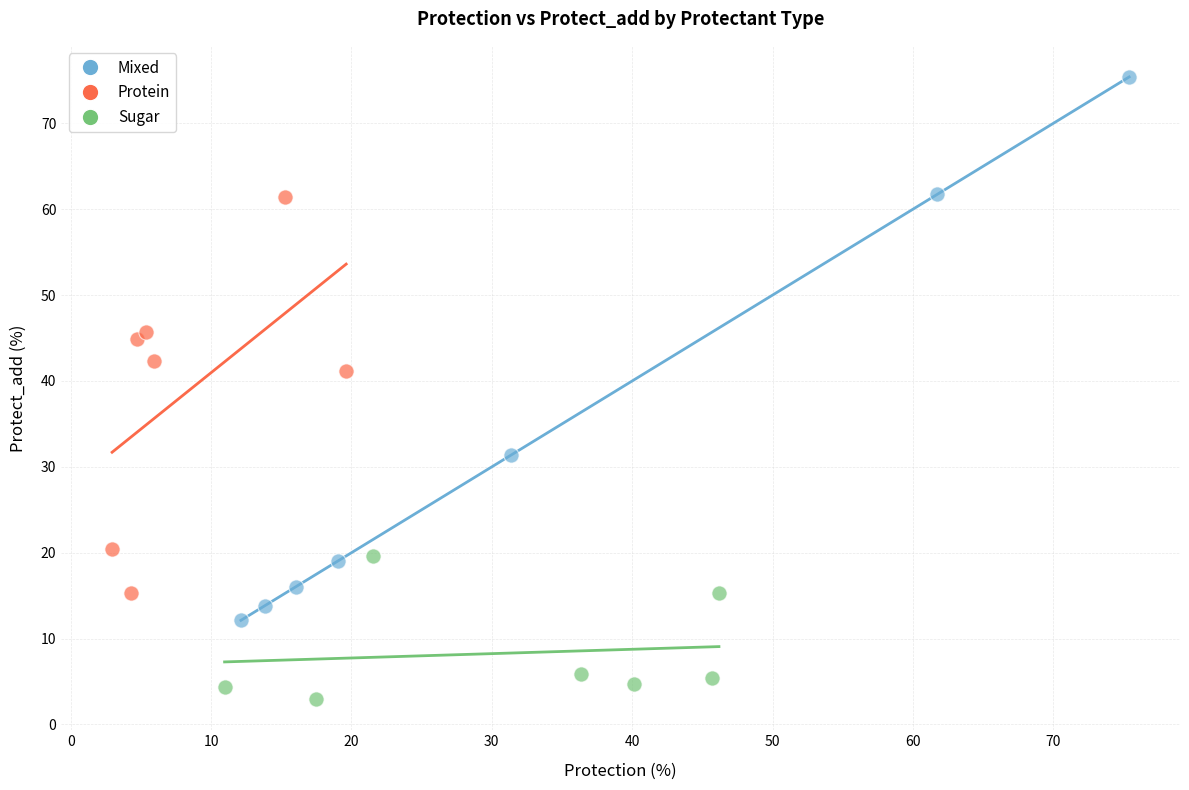

Which series reaches the minimum Y coordinate?

Sugar